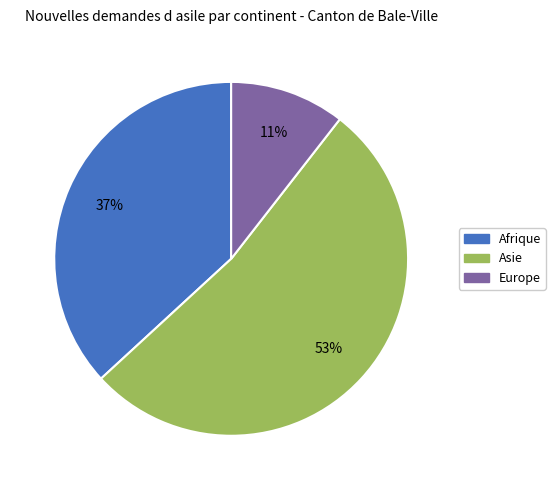

To the nearest percent, what is the difference between the largest and smallest slice percentages?

42%